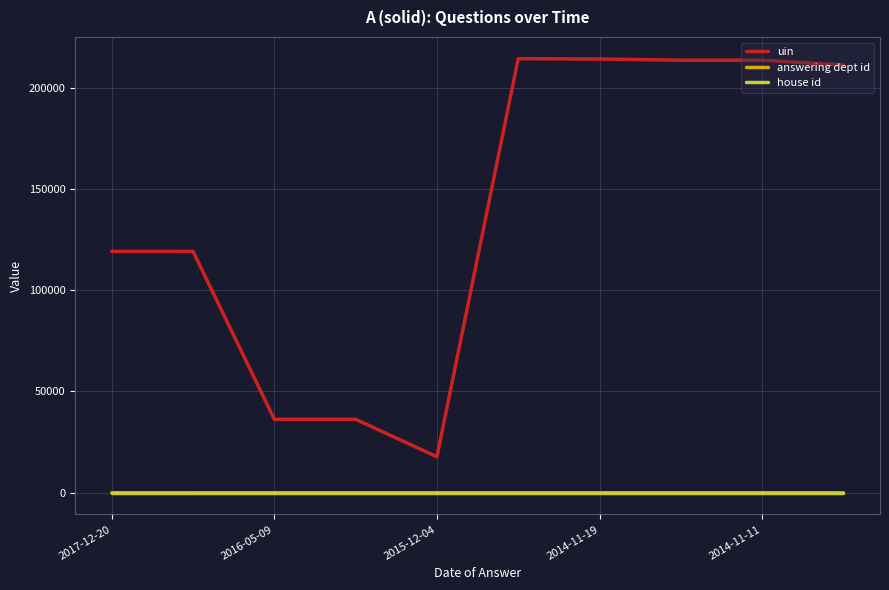

Which series has the widest spread of values?

uin